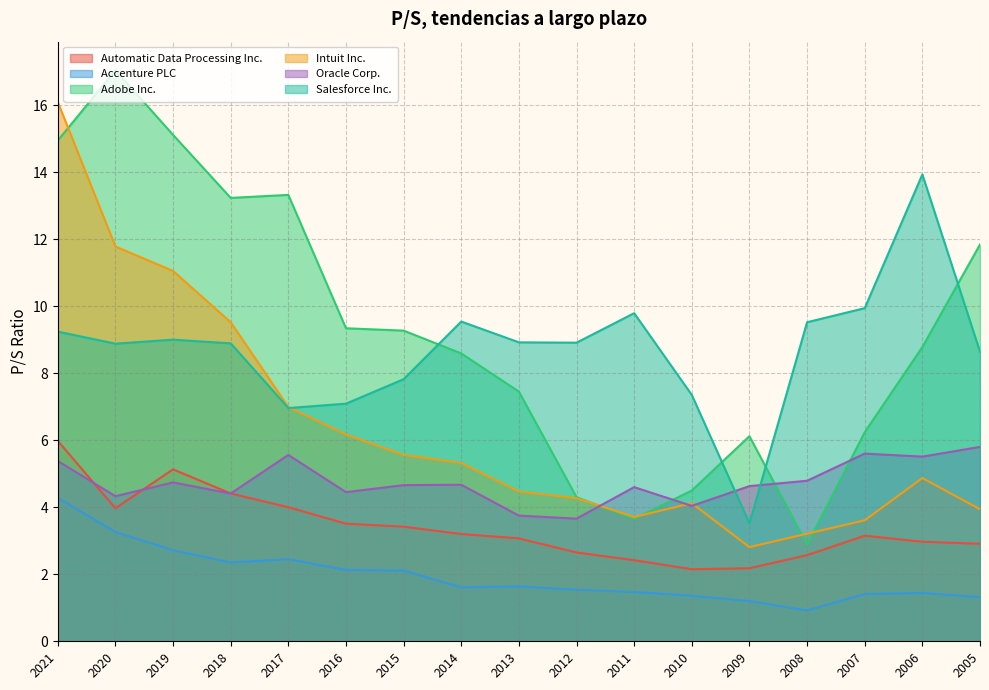

True or false: Adobe Inc. and Accenture PLC intersect in this chart.

False